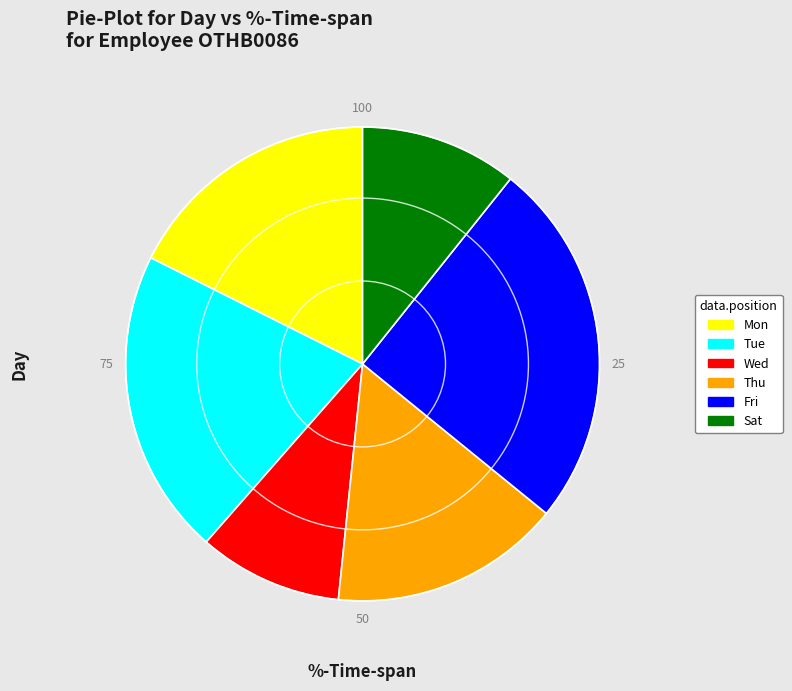

Which has a higher value, Wed or Mon?

Mon